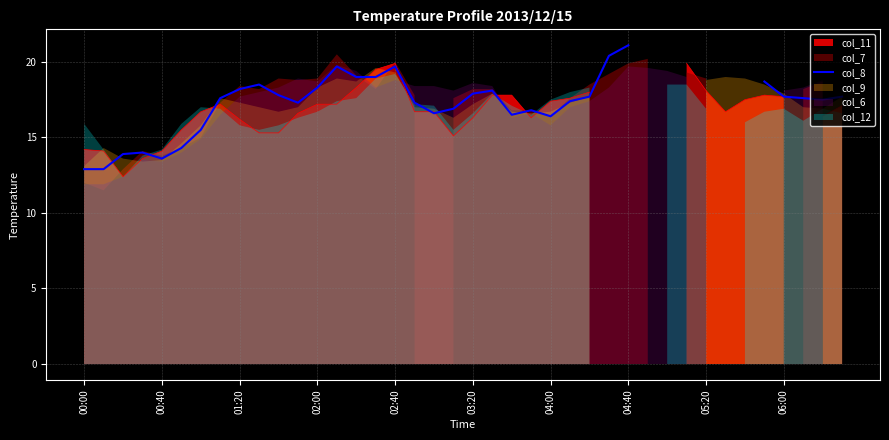

How many data points are above 17?

23